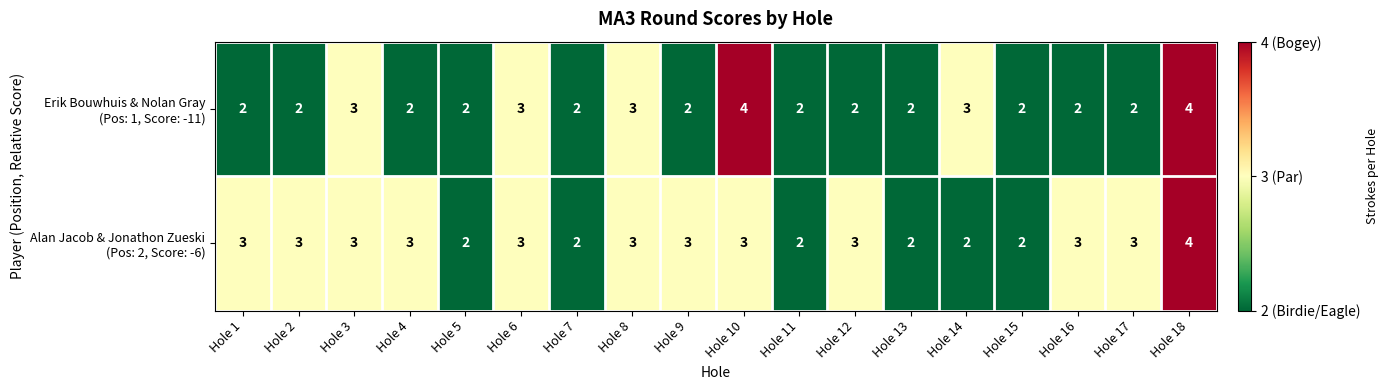

At which category is the sum across all series the highest?

Hole 18